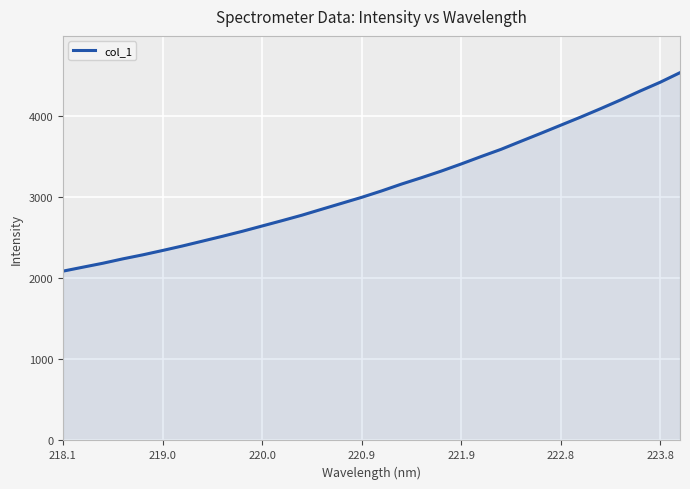

What is the minimum value shown in the chart?

2086.6